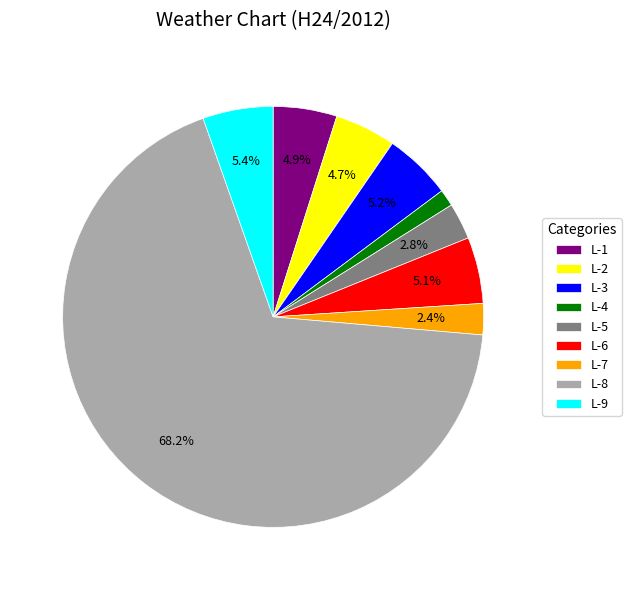

How many segments does this pie chart have?

9